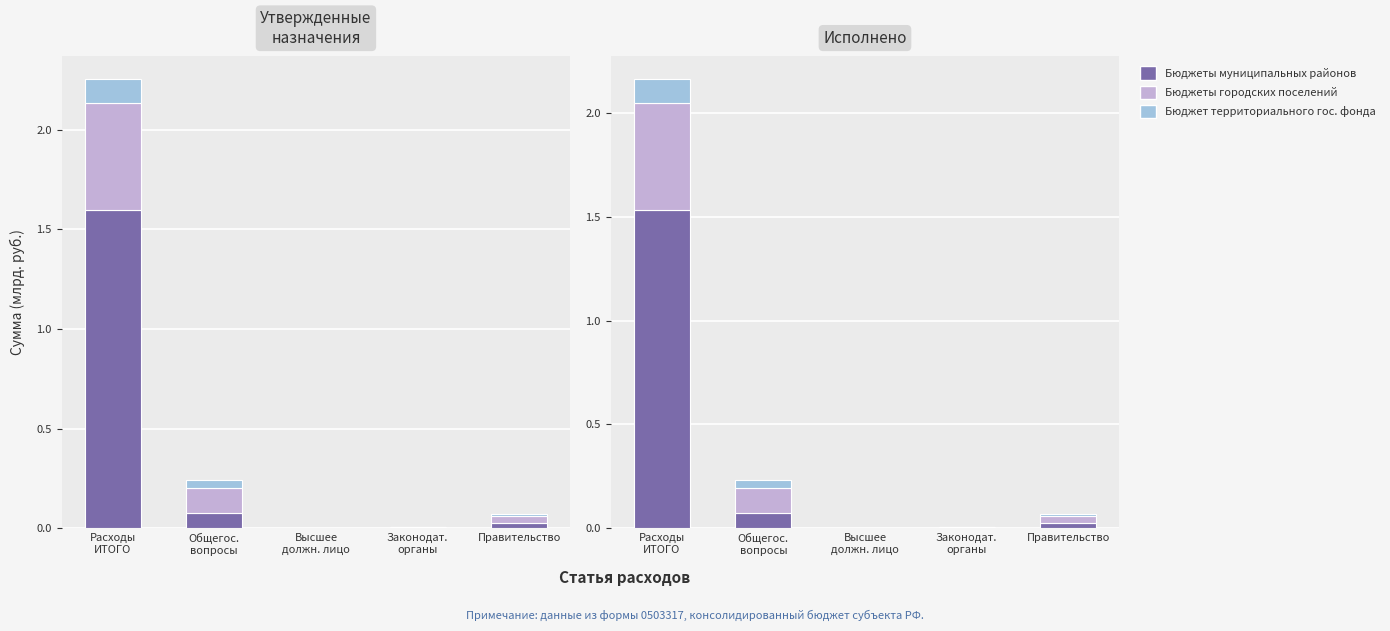

Reading right to left, transcribe all the data shown in this chart.

бюджеты муниципальных районов (утв.): Правительство=0.0	Законодат.
органы=0.0	Высшее
должн. лицо=0.0	Общегос.
вопросы=0.1	Расходы
ИТОГО=1.6
бюджеты городских поселений (утв.): Правительство=0.0	Законодат.
органы=0.0	Высшее
должн. лицо=0.0	Общегос.
вопросы=0.1	Расходы
ИТОГО=0.5
бюджет территориального гос. фонда (утв.): Правительство=0.0	Законодат.
органы=0.0	Высшее
должн. лицо=0.0	Общегос.
вопросы=0.0	Расходы
ИТОГО=0.1
бюджеты муниципальных районов (исп.): Правительство=0.0	Законодат.
органы=0.0	Высшее
должн. лицо=0.0	Общегос.
вопросы=0.1	Расходы
ИТОГО=1.5
бюджеты городских поселений (исп.): Правительство=0.0	Законодат.
органы=0.0	Высшее
должн. лицо=0.0	Общегос.
вопросы=0.1	Расходы
ИТОГО=0.5
бюджет территориального гос. фонда (исп.): Правительство=0.0	Законодат.
органы=0.0	Высшее
должн. лицо=0.0	Общегос.
вопросы=0.0	Расходы
ИТОГО=0.1